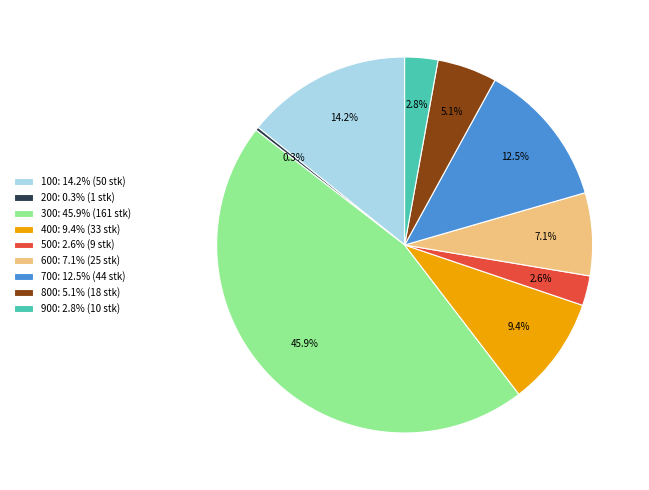

Does 800 account for over 50% of the chart?

No